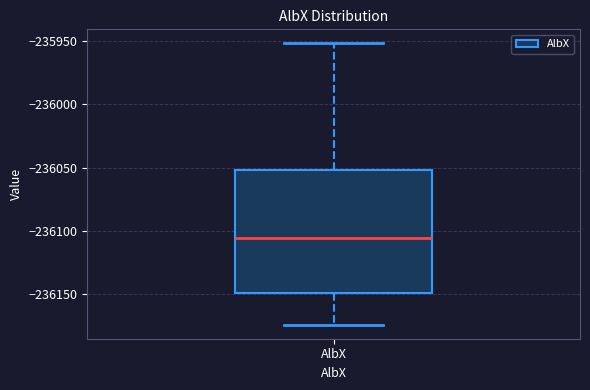

Read this box plot against the y-axis: the position of the median line, the range covered by the box, and the ends of both whiskers. The values are not printed on the chart, so give them approximately, as read against the axis.

median -236105, box -236150 to -236050, whiskers -236175 to -235950